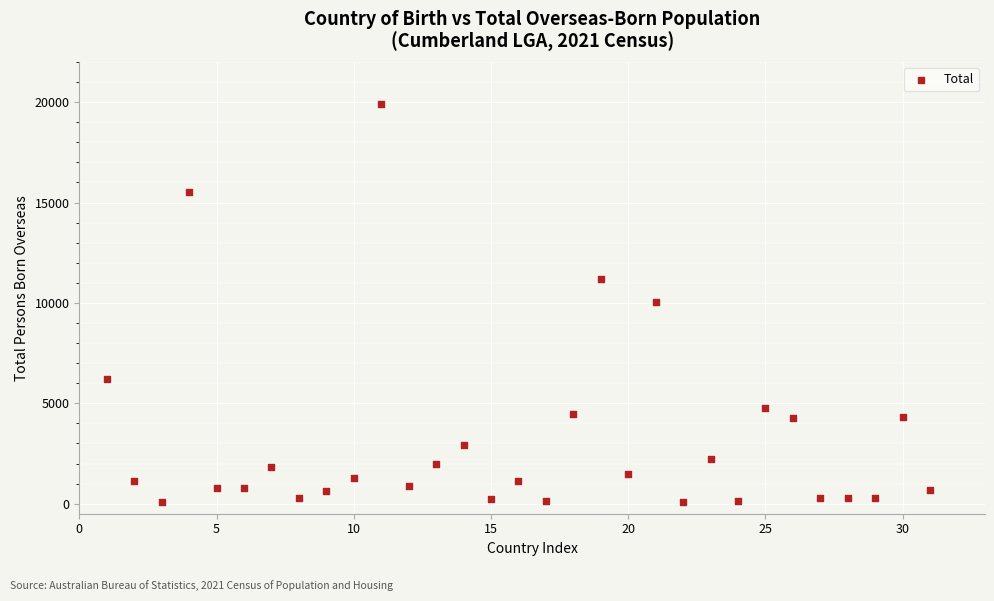

What is the range of X values (max minus min)?

30